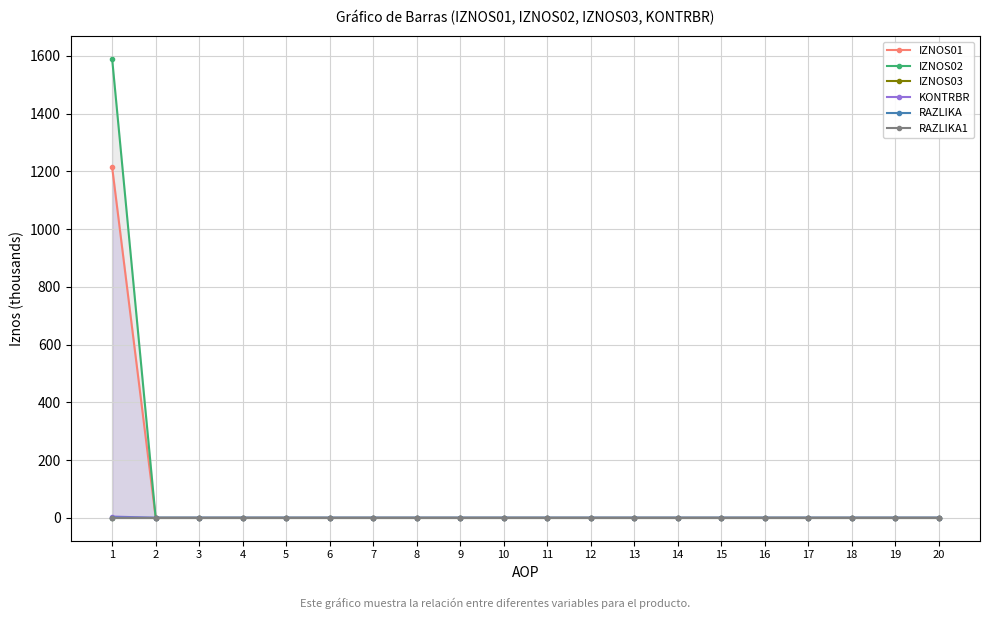

Between 8 and 7, which is larger?

8